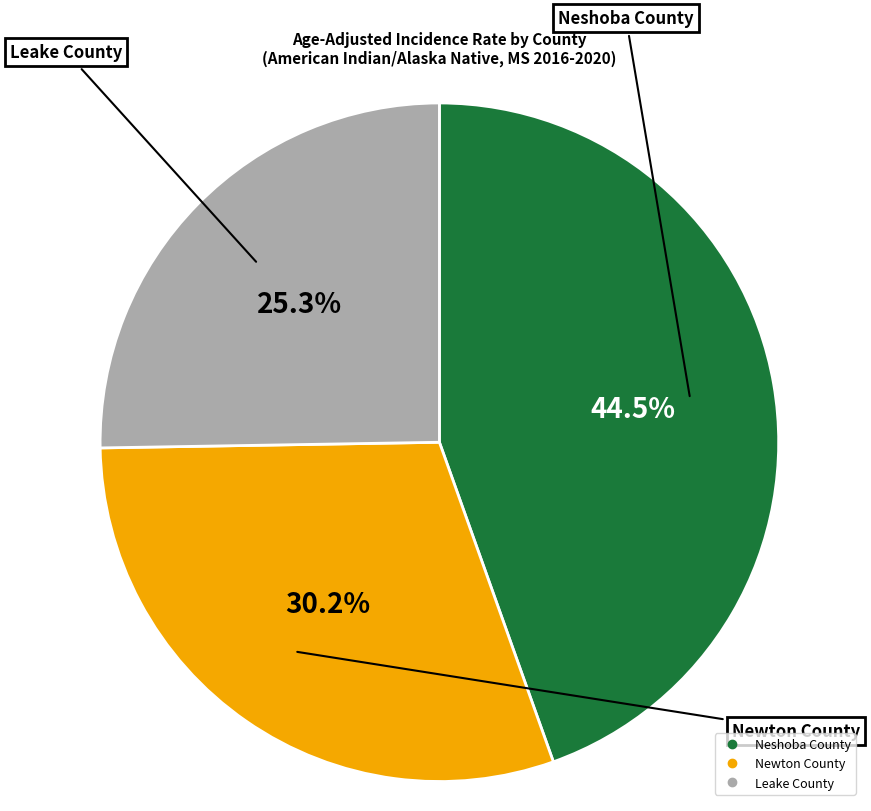

Rank the categories by value from highest to lowest.

Neshoba County, Newton County, Leake County